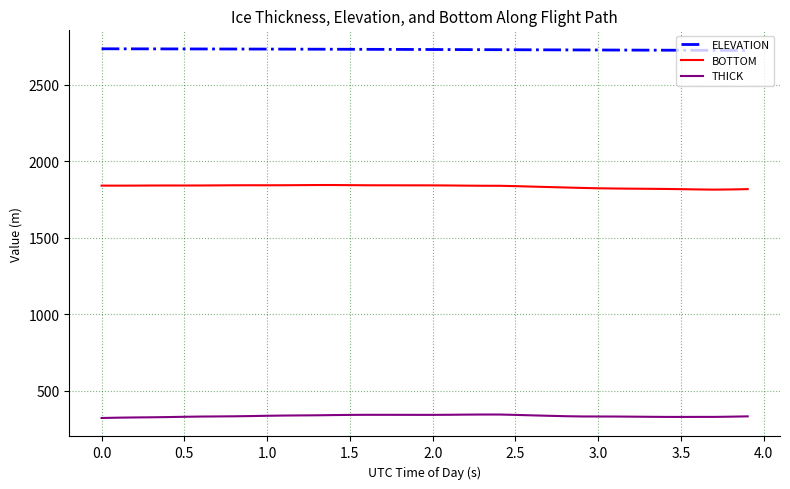

True or false: BOTTOM and ELEVATION intersect in this chart.

False